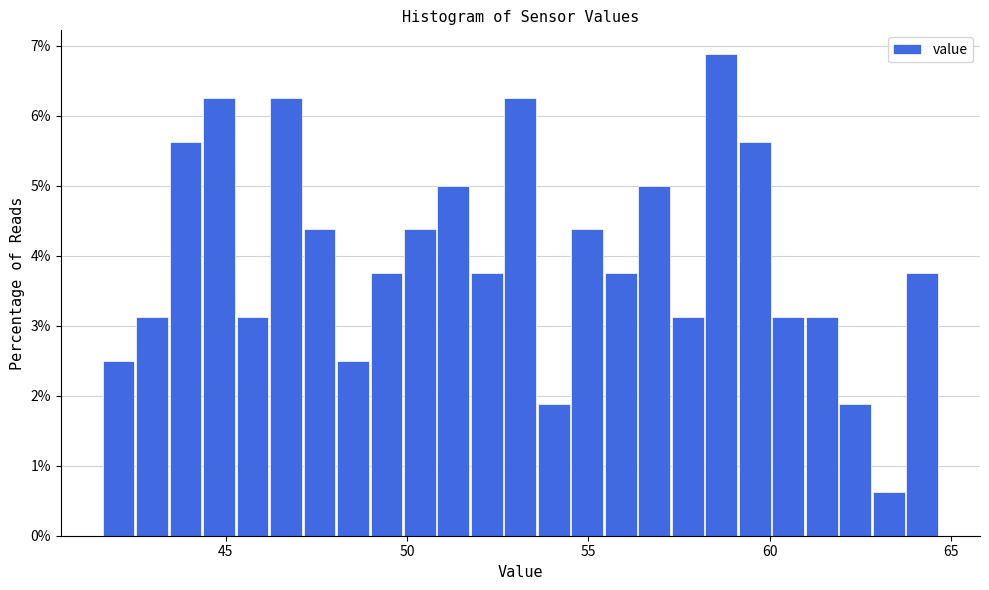

Read against the x-axis, roughly where is the centre of the tallest bar?

58.5